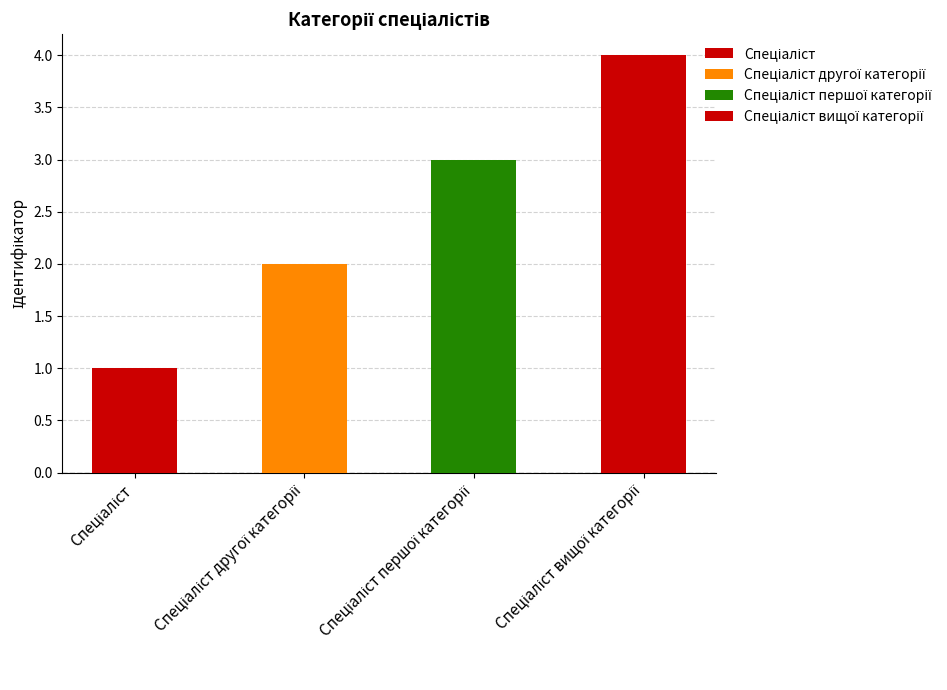

What is the difference between the values at Спеціаліст and Спеціаліст вищої категорії?

3